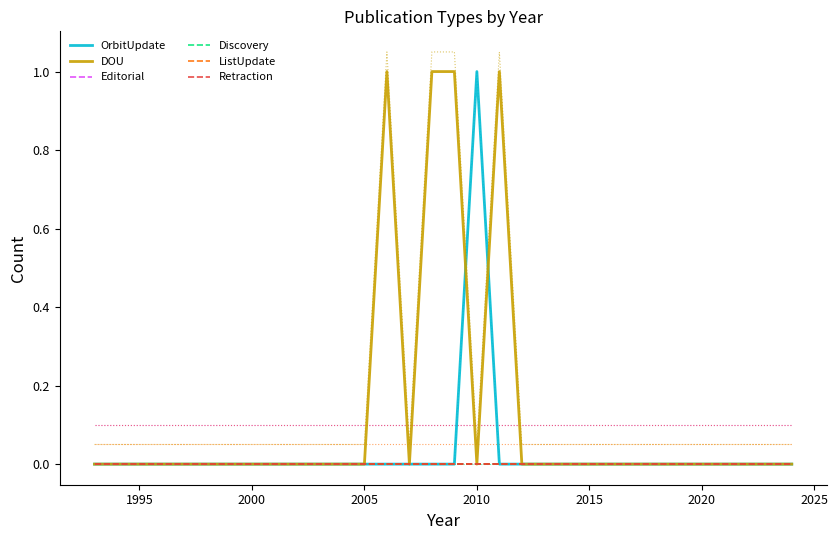

What are all the series names shown in the legend?

OrbitUpdate, DOU, Editorial, Discovery, ListUpdate, Retraction